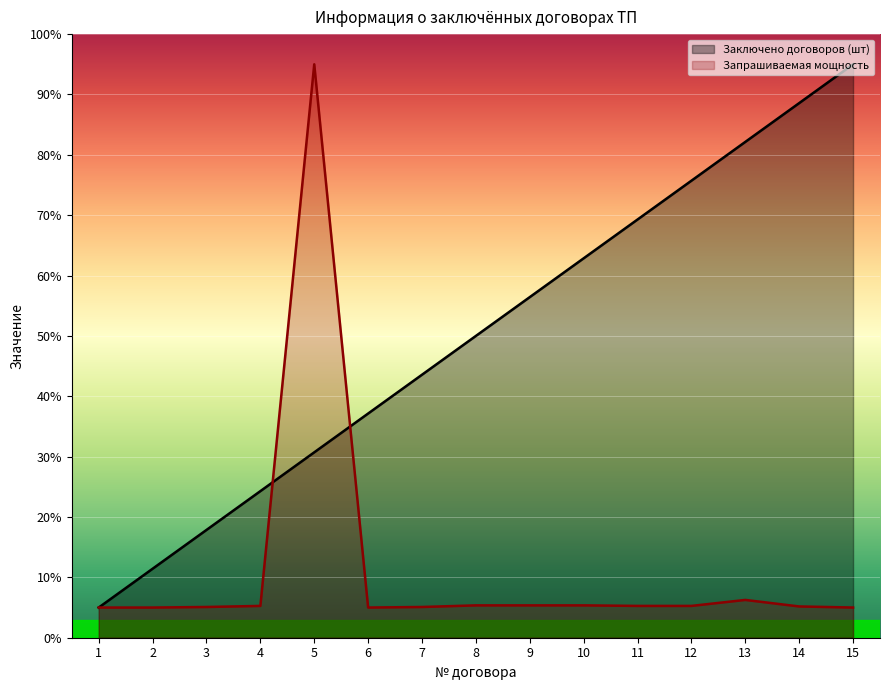

At 6, list the series in order from largest to smallest.

Заключено договоров (шт), Запрашиваемая мощность